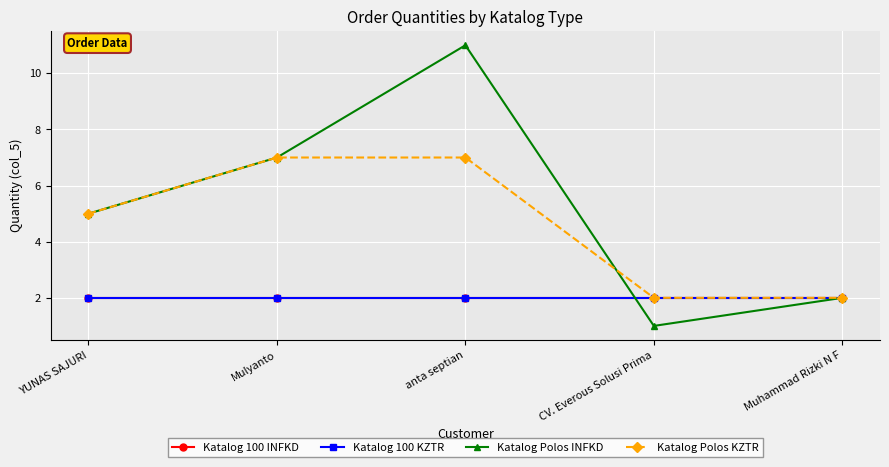

Is this an area chart (filled region under the line)?

No